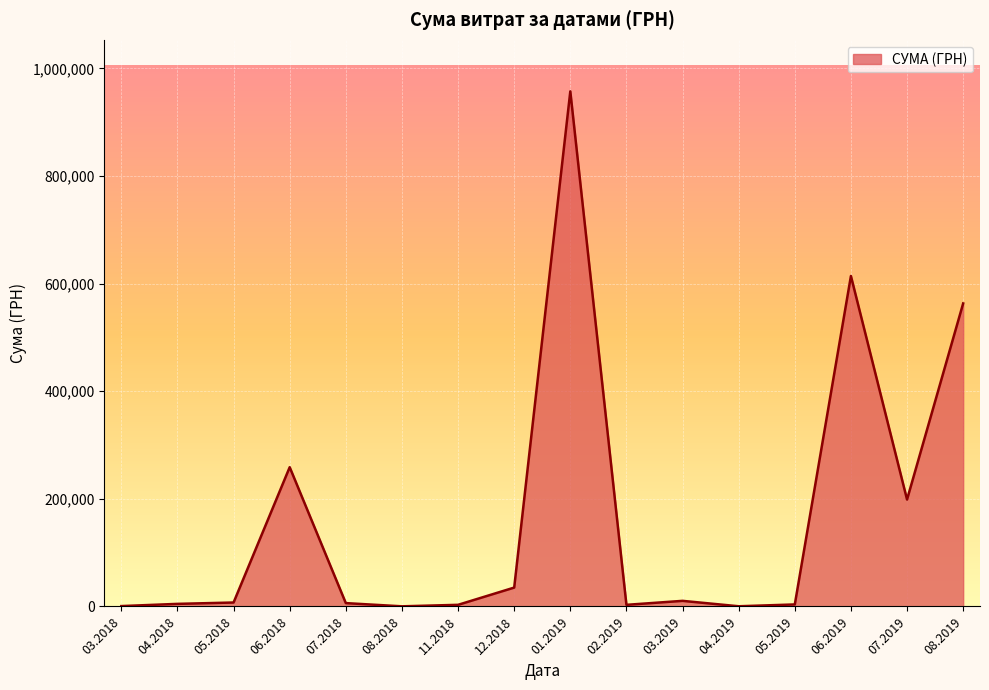

What is the difference between the maximum and second lowest values?

956845.2